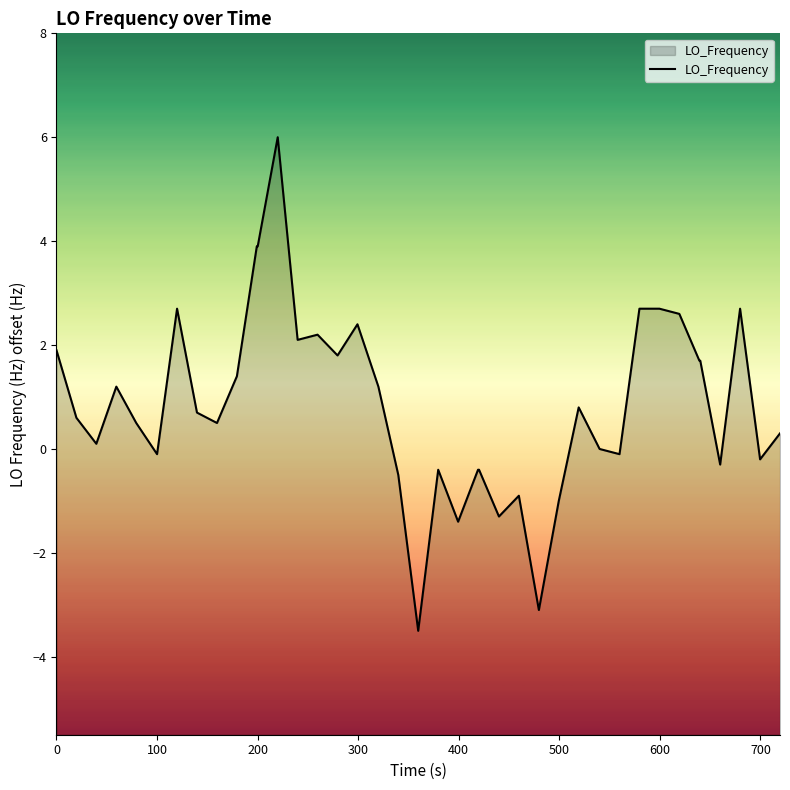

What is the greatest value displayed?

6.0